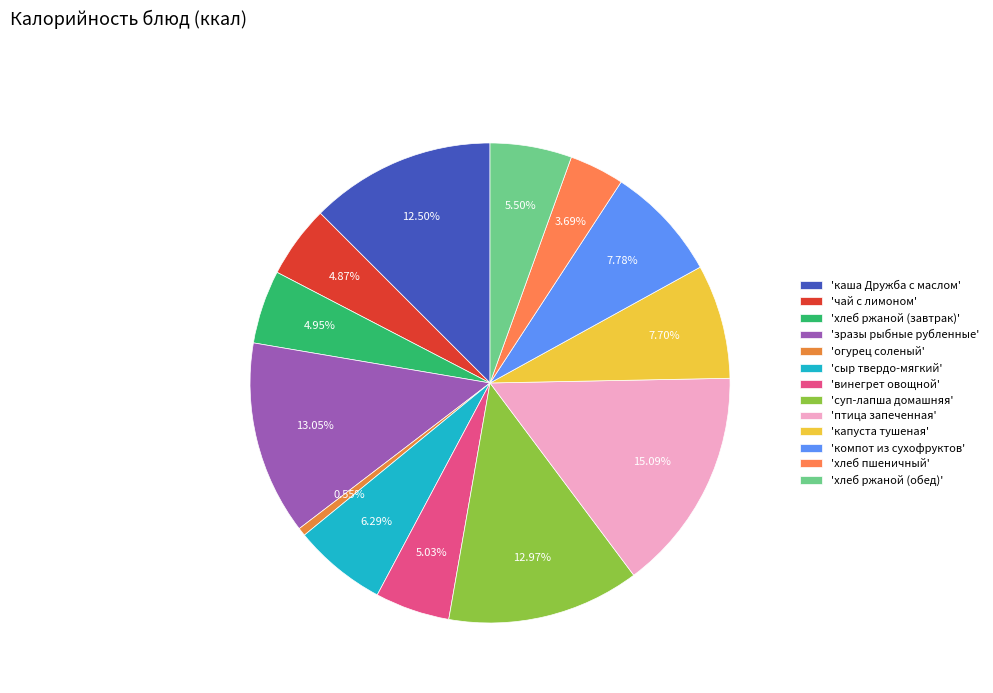

Is there any slice that represents more than half of the pie?

No